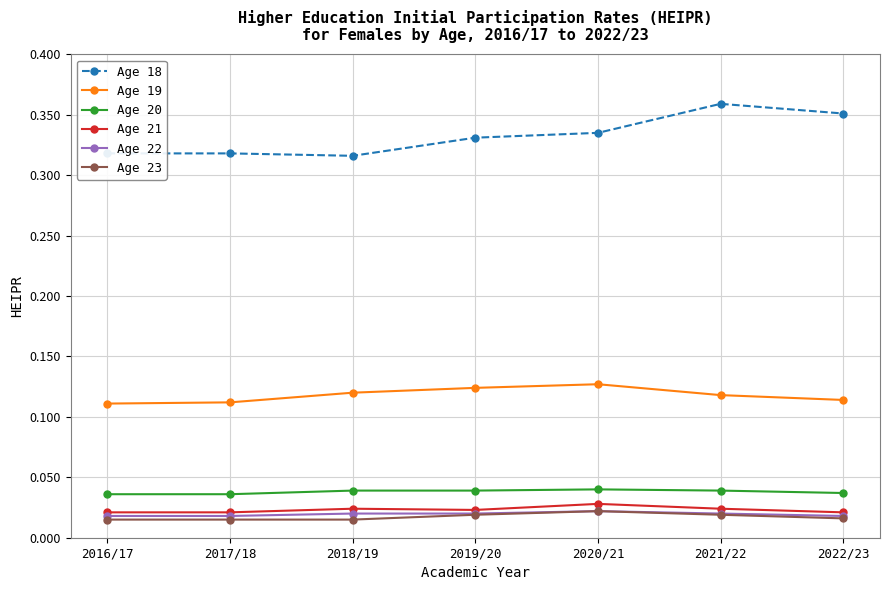

At how many categories does at least one series exceed 0?

7